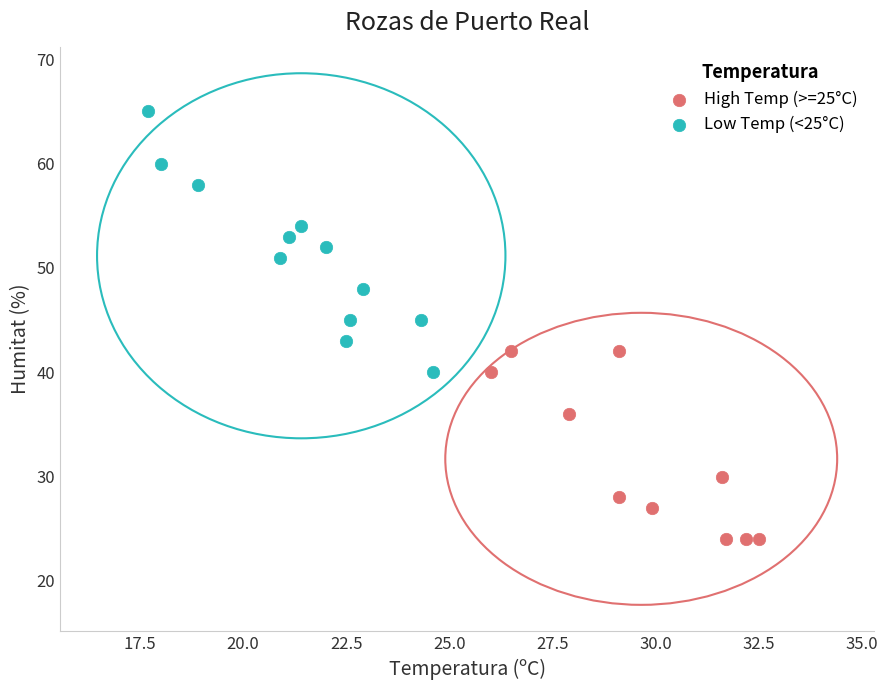

Which series contains the lowest Y value?

High Temp (>=25°C)